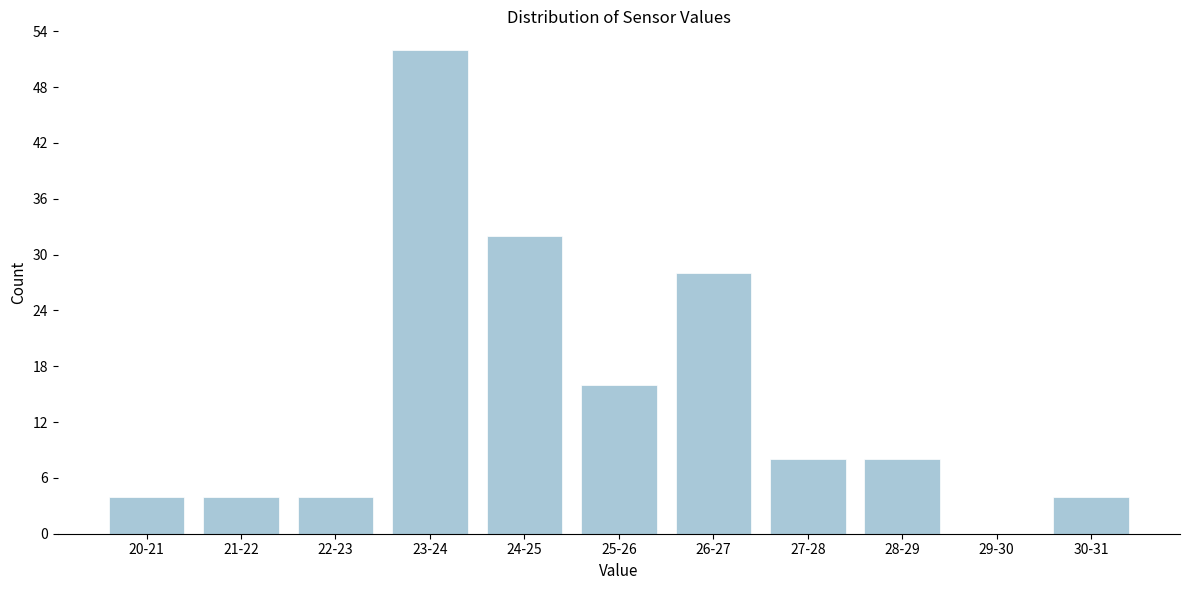

Reading left to right, what are all the values shown in this chart?

20-21=4	21-22=4	22-23=4	23-24=52	24-25=32	25-26=16	26-27=28	27-28=8	28-29=8	29-30=0	30-31=4